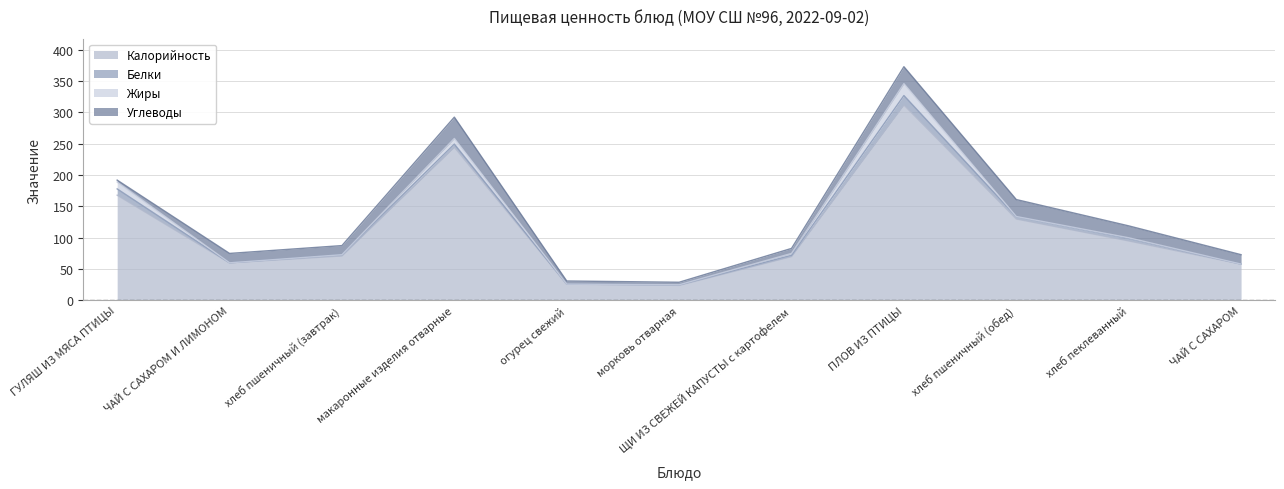

What are all the series names shown in the legend?

Калорийность, Белки, Жиры, Углеводы